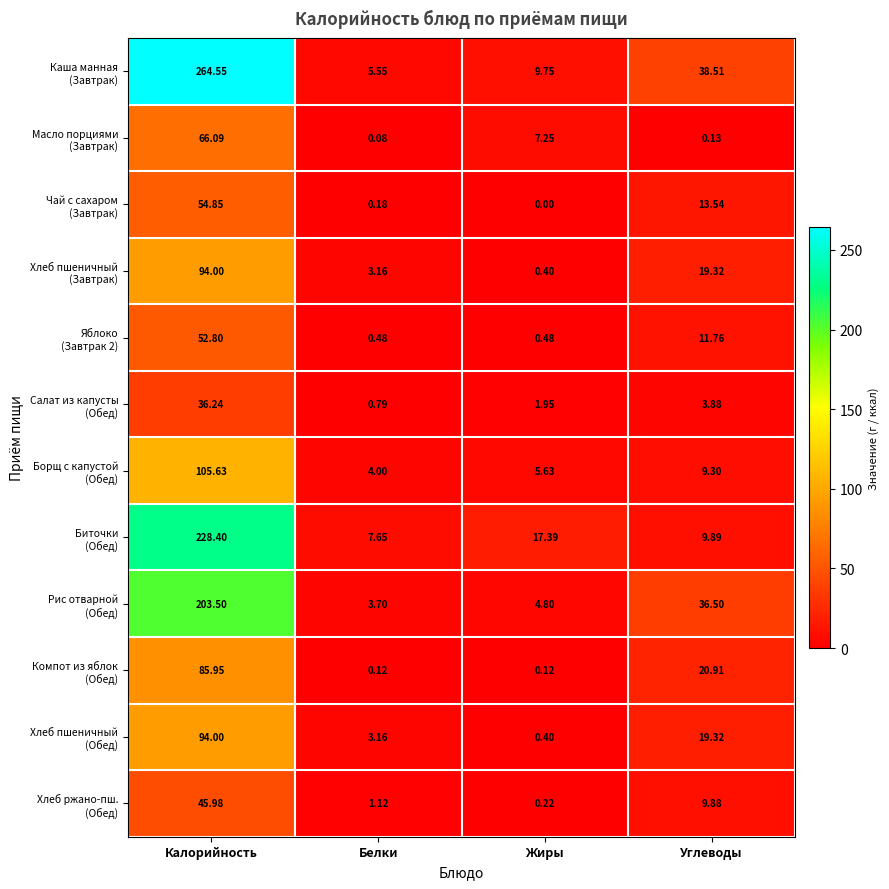

At which category does the chart reach its peak across all series?

Калорийность